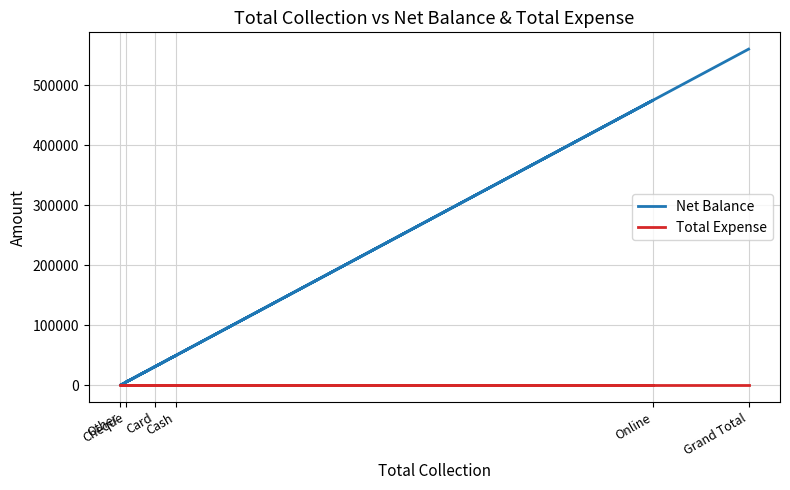

Is it true that Total Expense equals 0 at Other?

True